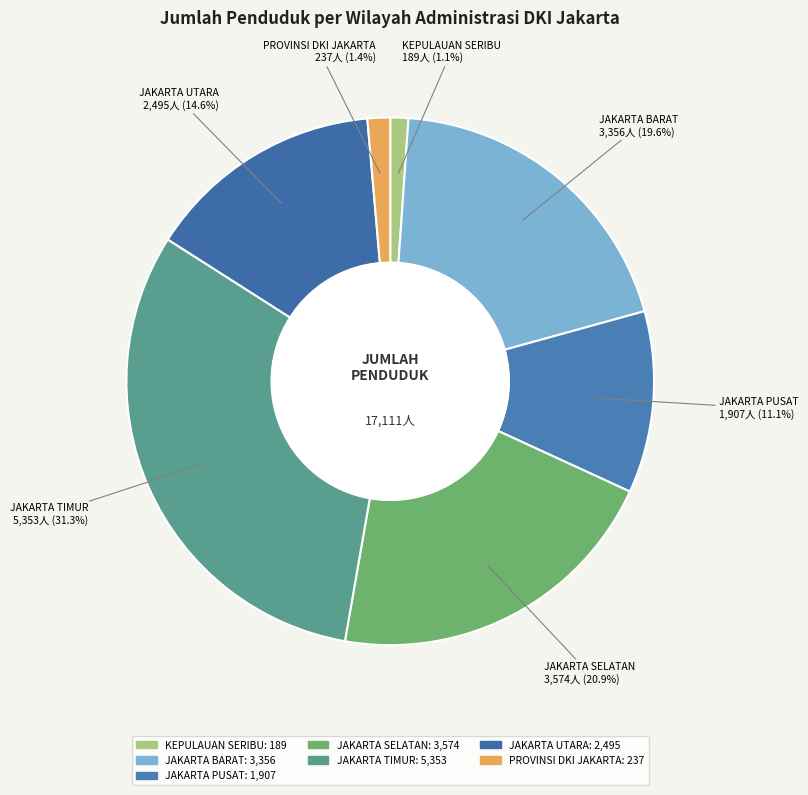

Approximately how many times larger is the value at JAKARTA TIMUR compared to JAKARTA PUSAT?

2.8